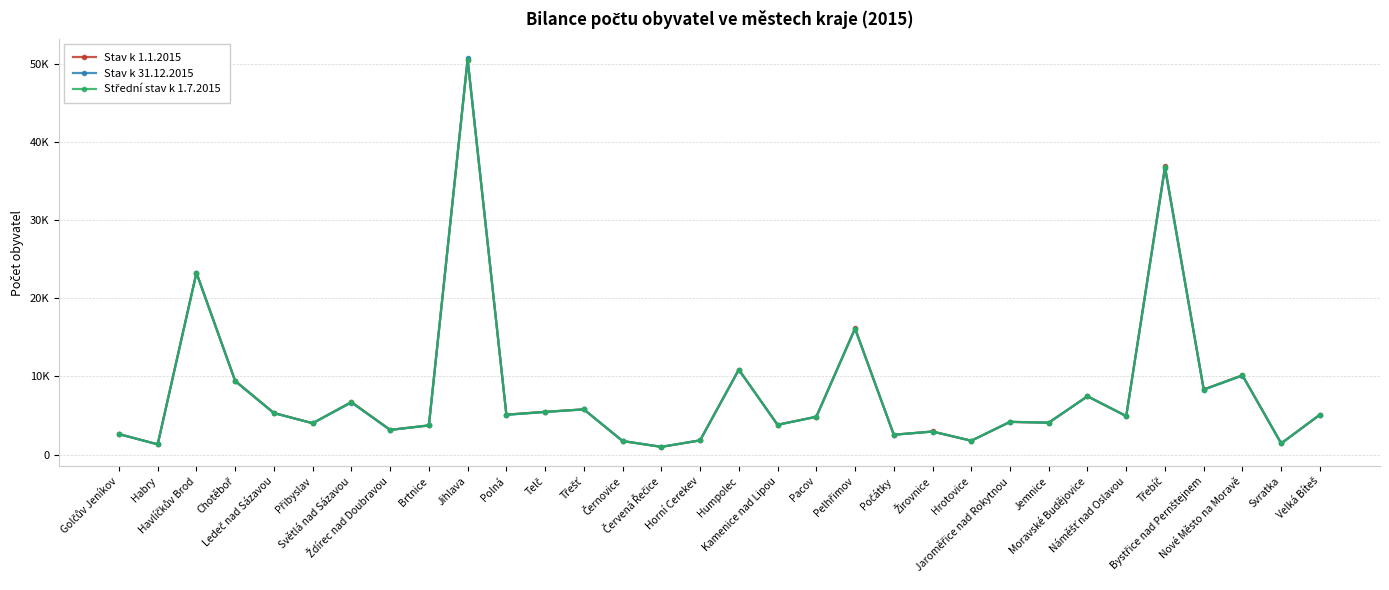

At which category does Střední stav k 1.7.2015 reach its first local valley?

Habry